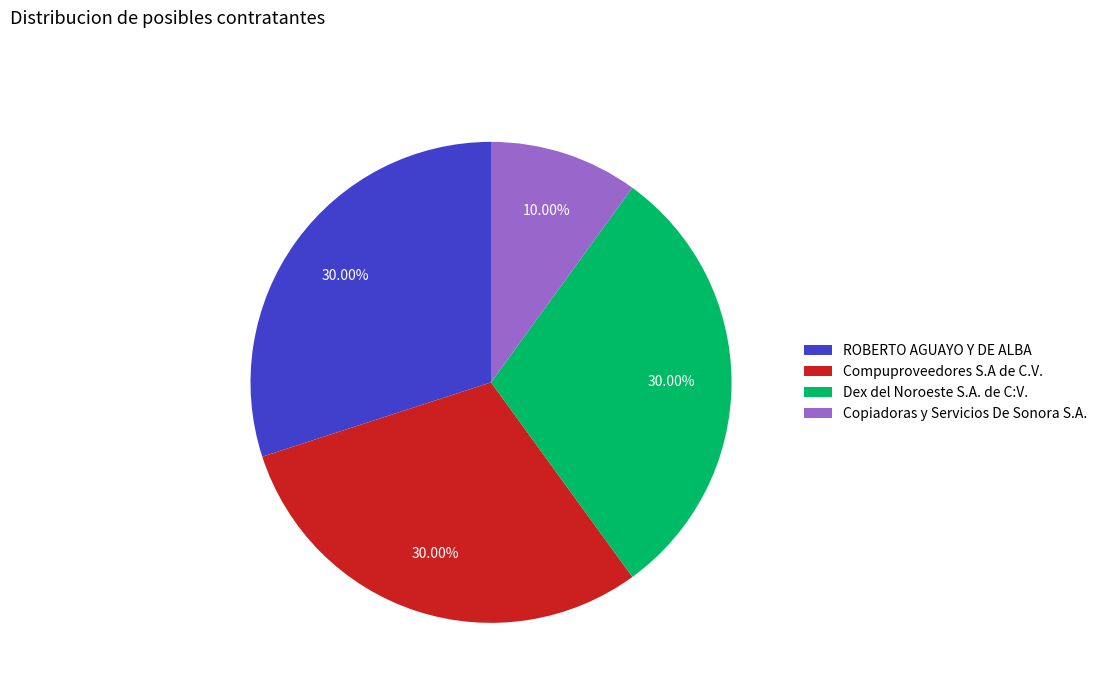

The Copiadoras y Servicios De Sonora S.A. slice represents 2% of the pie. True or false?

False